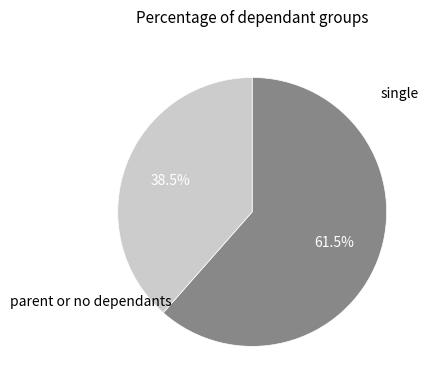

Is there any slice that represents more than half of the pie?

Yes